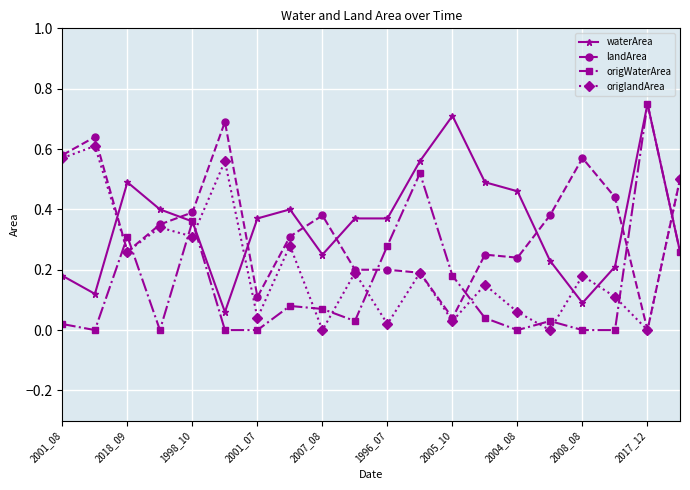

How many interior local valleys does the origlandArea series have?

8